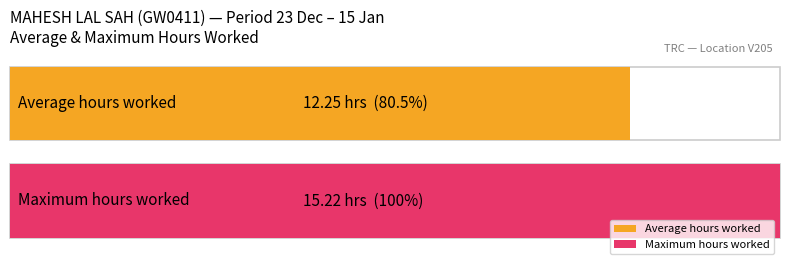

Does the chart contain any negative values?

No